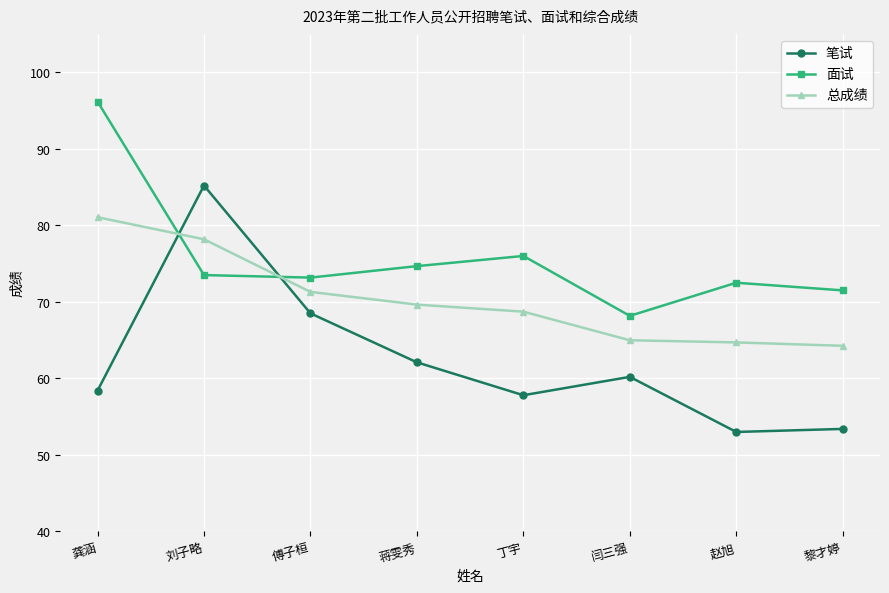

Which category has the highest value in the 面试 series?

龚涵